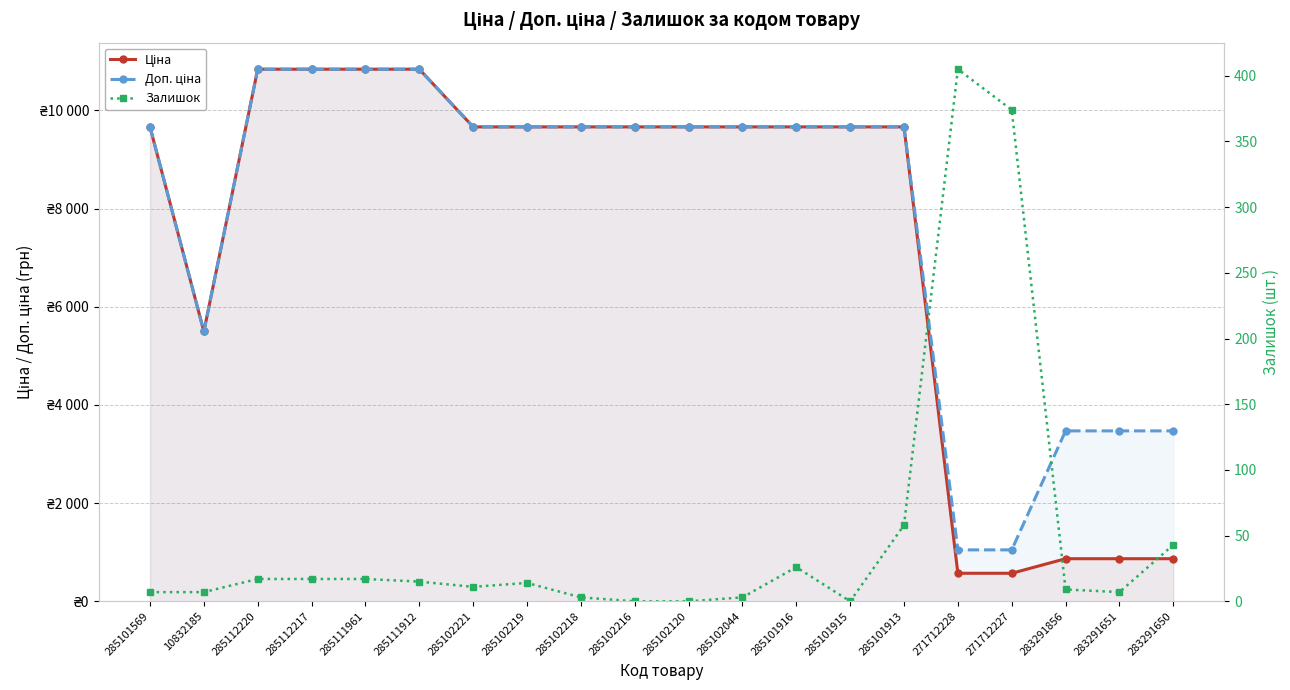

What is the approximate value of Ціна at 285111912?

10840.1